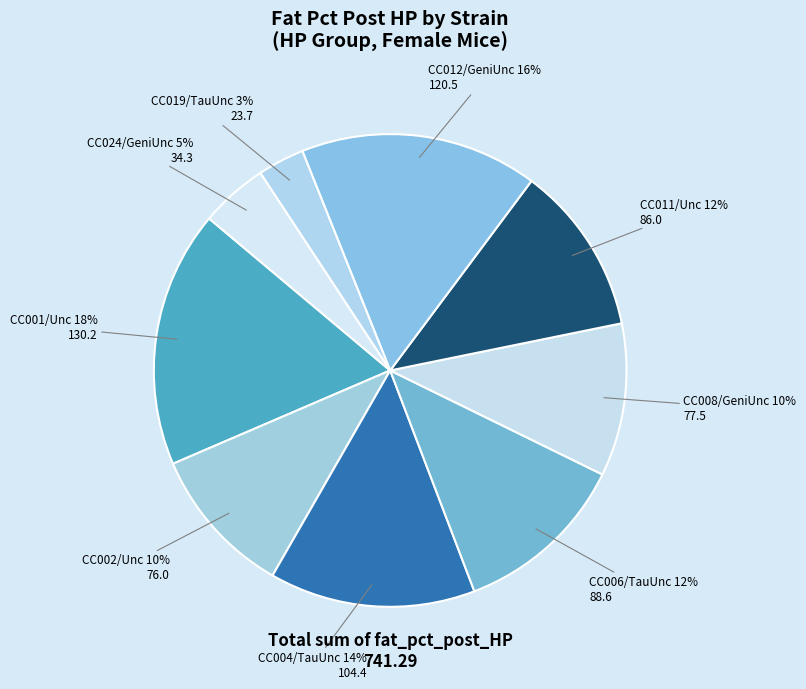

How many segments does this pie chart have?

9